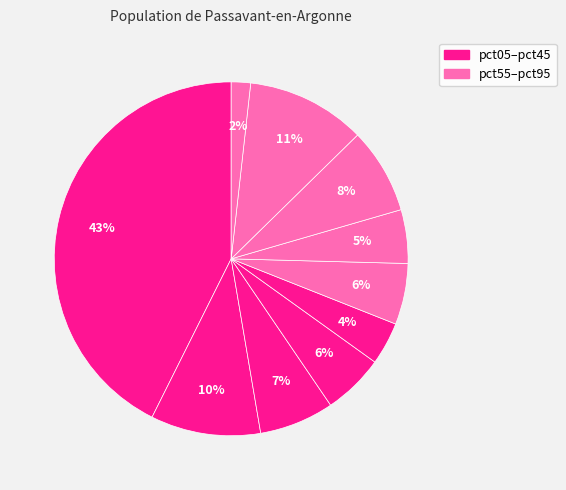

Which slice is the largest?

pct05